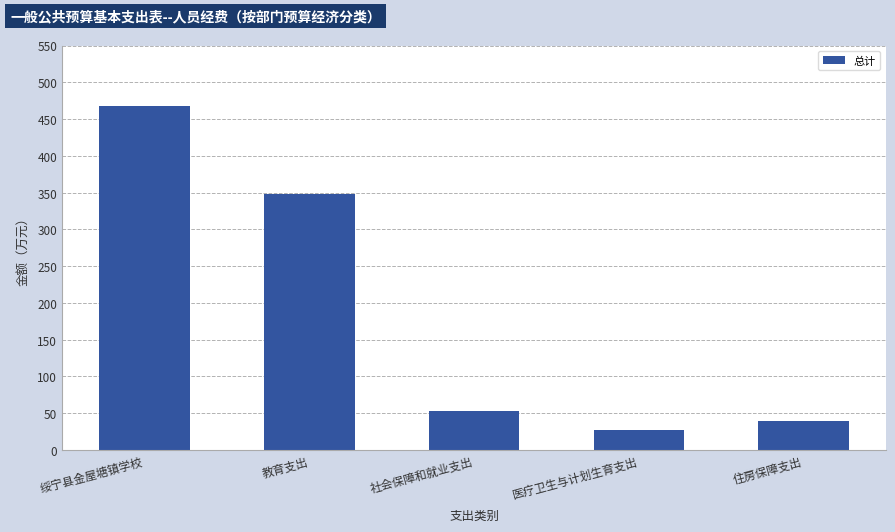

What is the sum of the values at 教育支出 and 医疗卫生与计划生育支出?

375.7